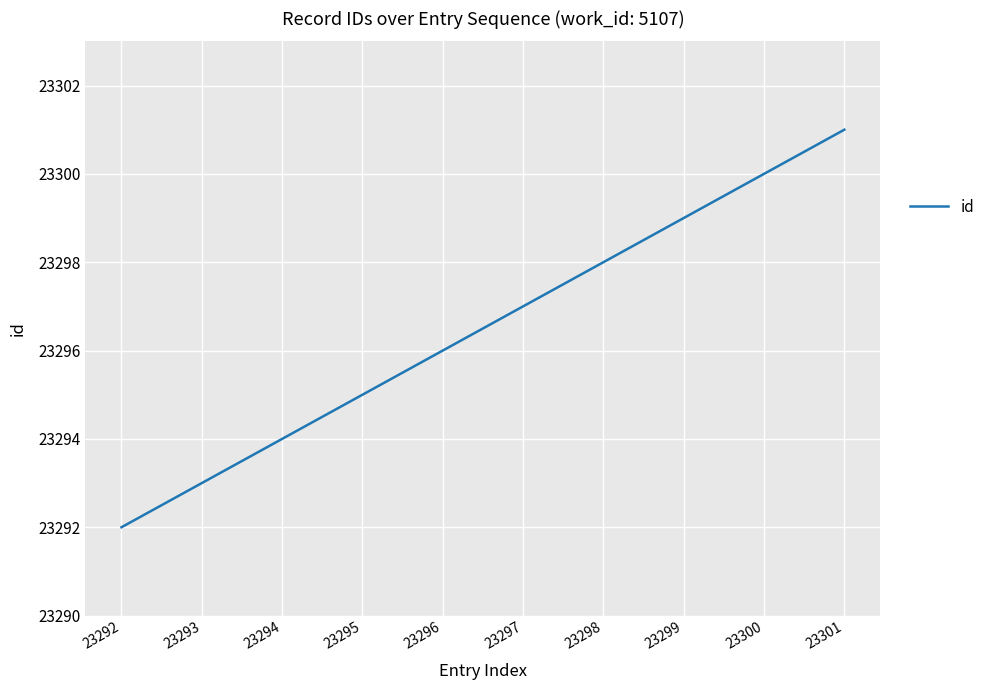

Approximately how many times larger is the value at 23292 compared to 23294?

1.0